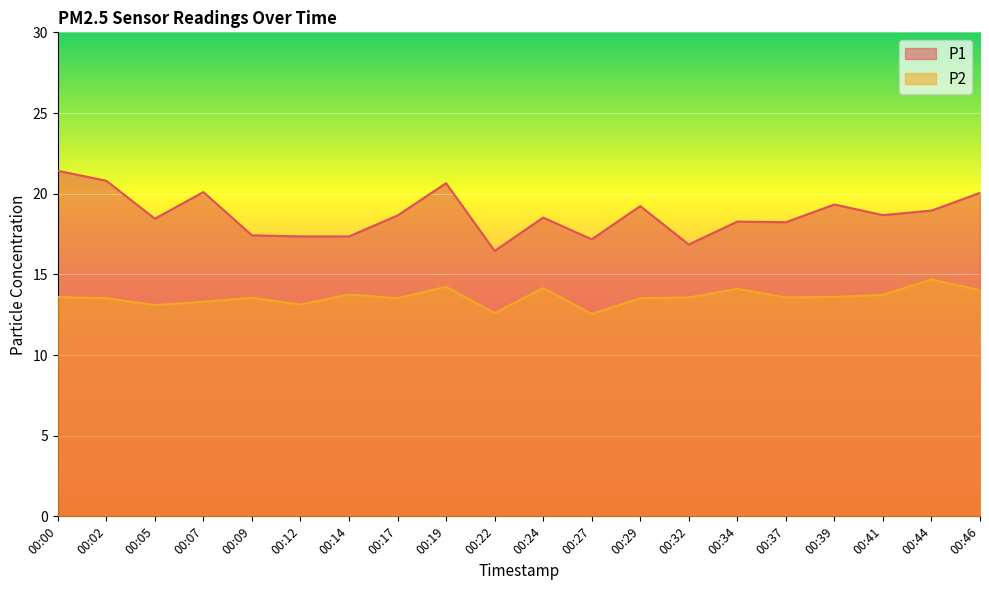

At which label does P1 reach its minimum?

00:22